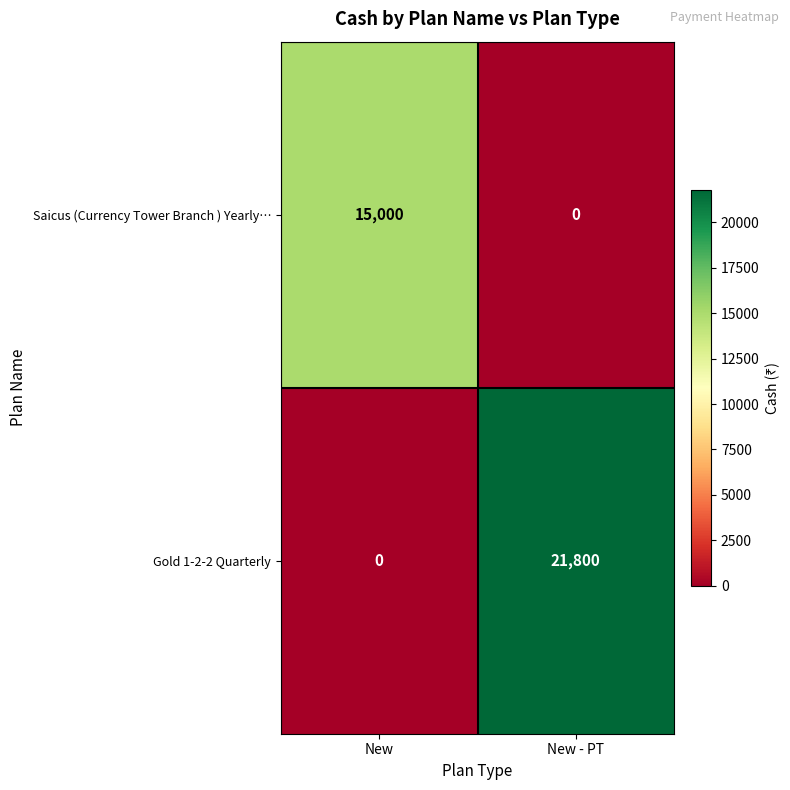

What is the total value across all series at New - PT?

21800